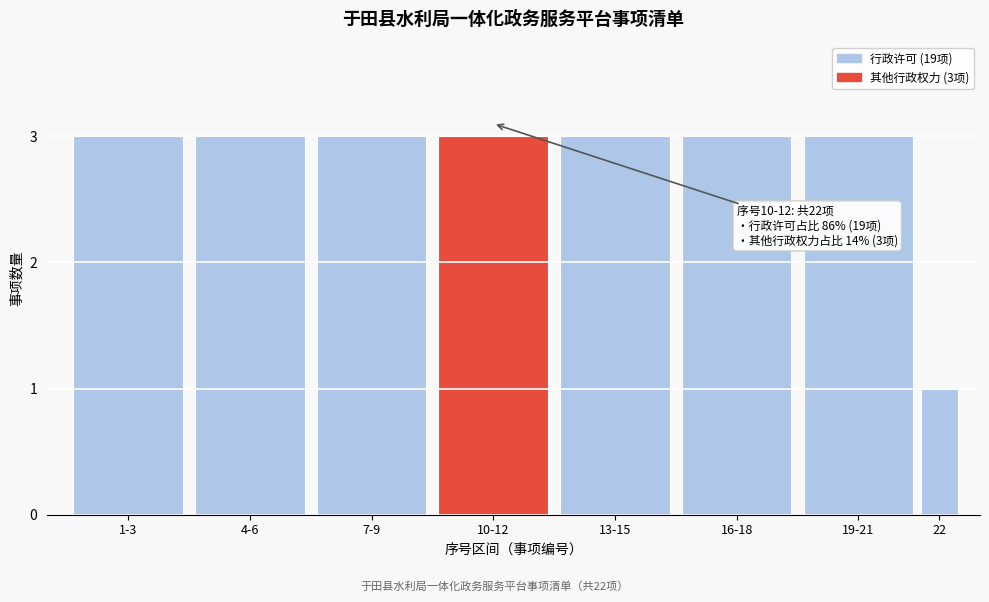

Reading right to left, transcribe all the data shown in this chart.

1	3	3	3	3	3	3	3